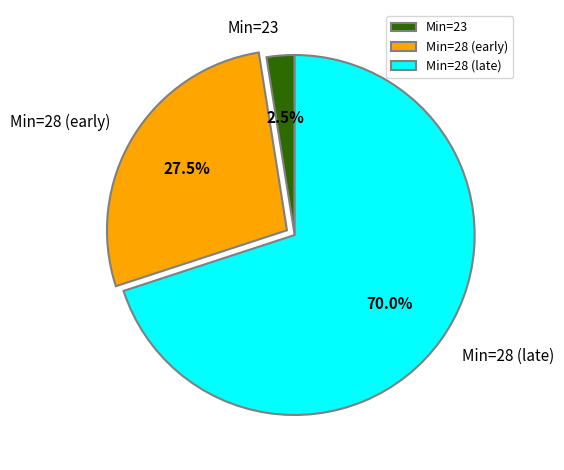

What percentage is NOT represented by Min=28 (late)?

30.0%